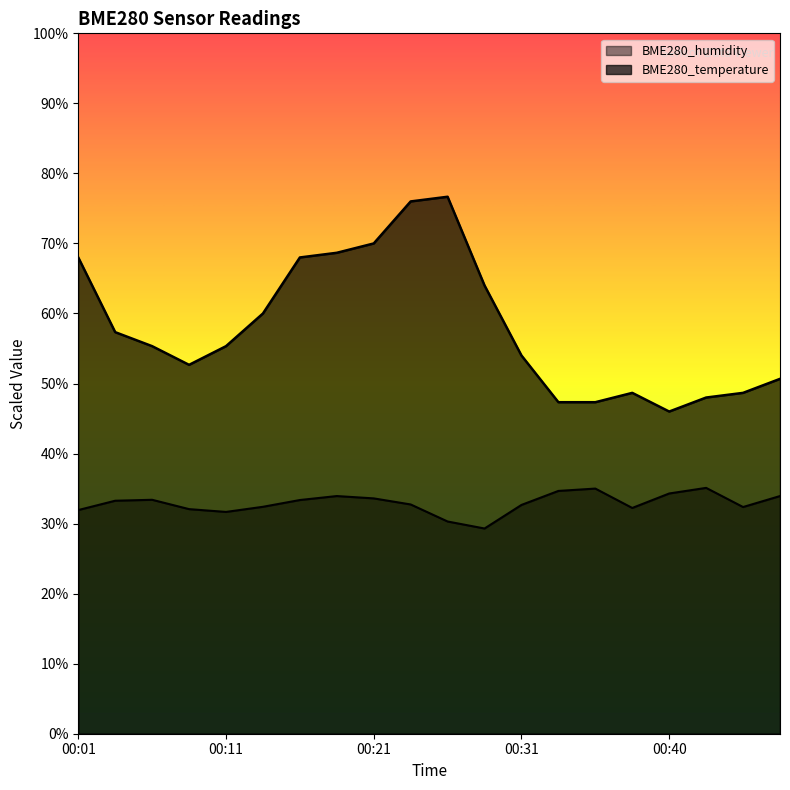

What is the difference between the maximum and minimum values in the BME280_temperature series?

30.7